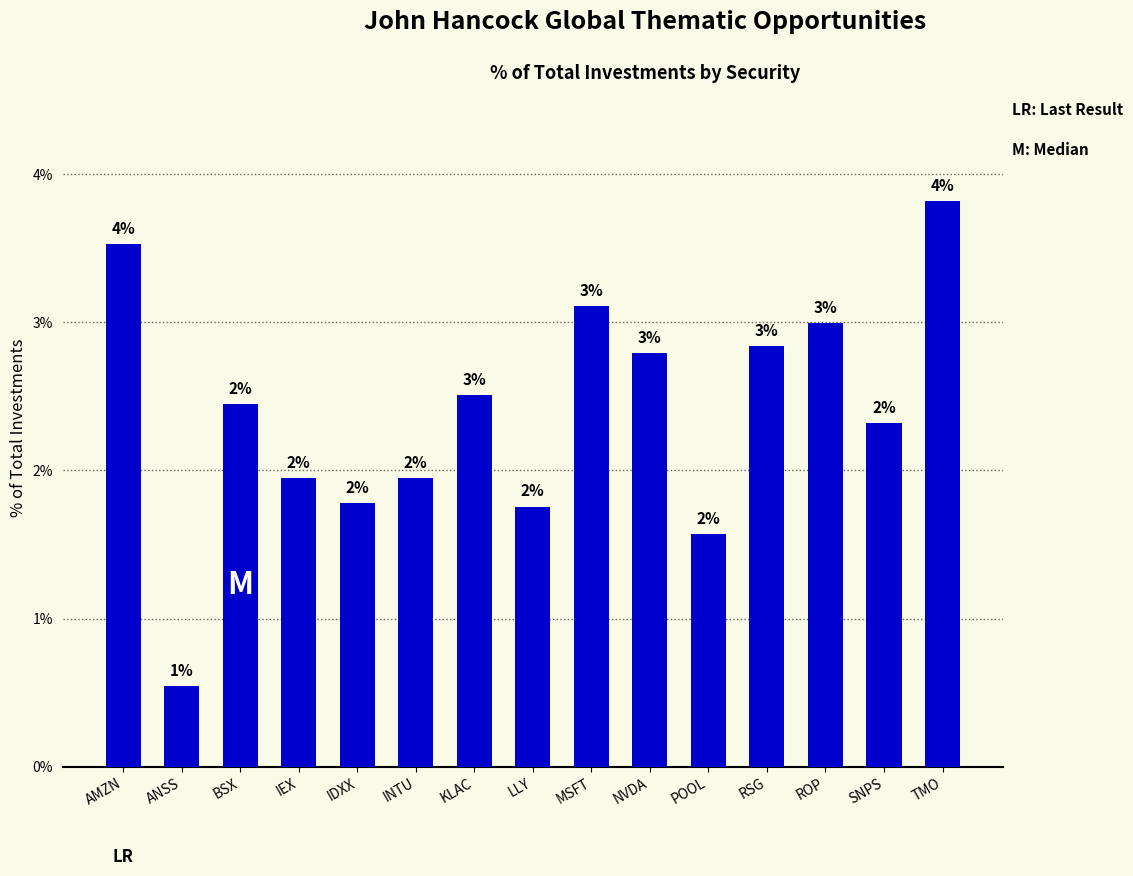

How many bars are there in total?

15